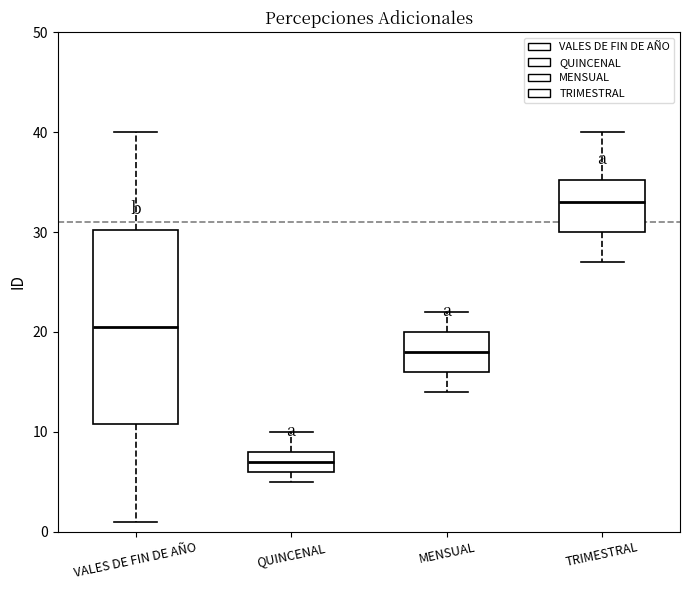

Where does the upper whisker of the box for TRIMESTRAL end on the y-axis? The values are not printed on the chart, so give them approximately, as read against the axis.

40